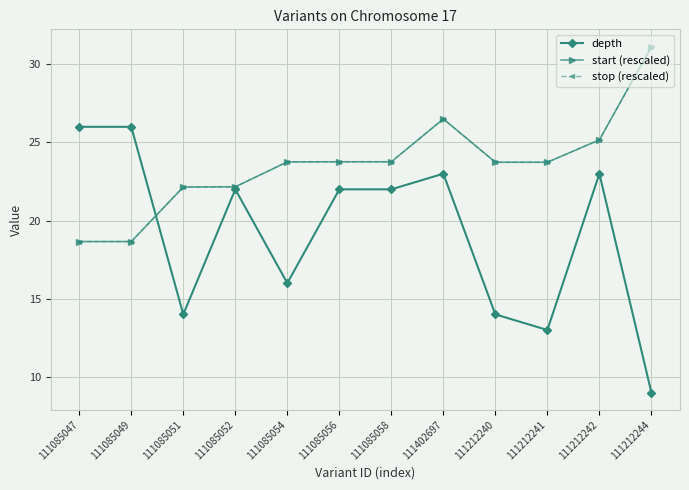

True or false: stop (rescaled) and depth intersect in this chart.

True